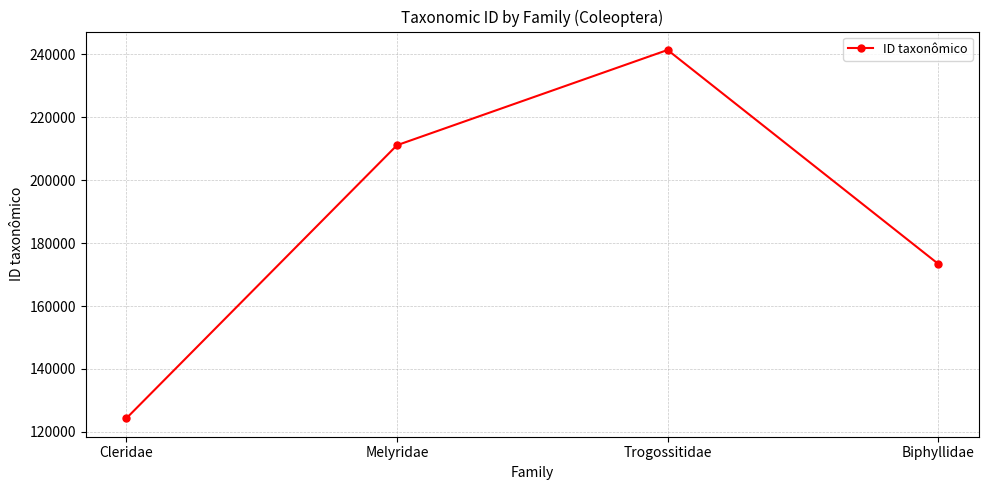

Rank the categories by value from highest to lowest.

Trogossitidae, Melyridae, Biphyllidae, Cleridae